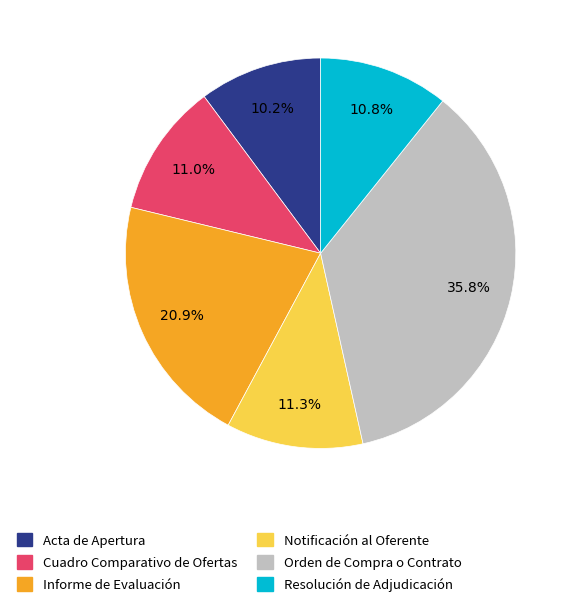

Do Notificación al Oferente and Orden de Compra o Contrato together represent more than half of the pie?

No